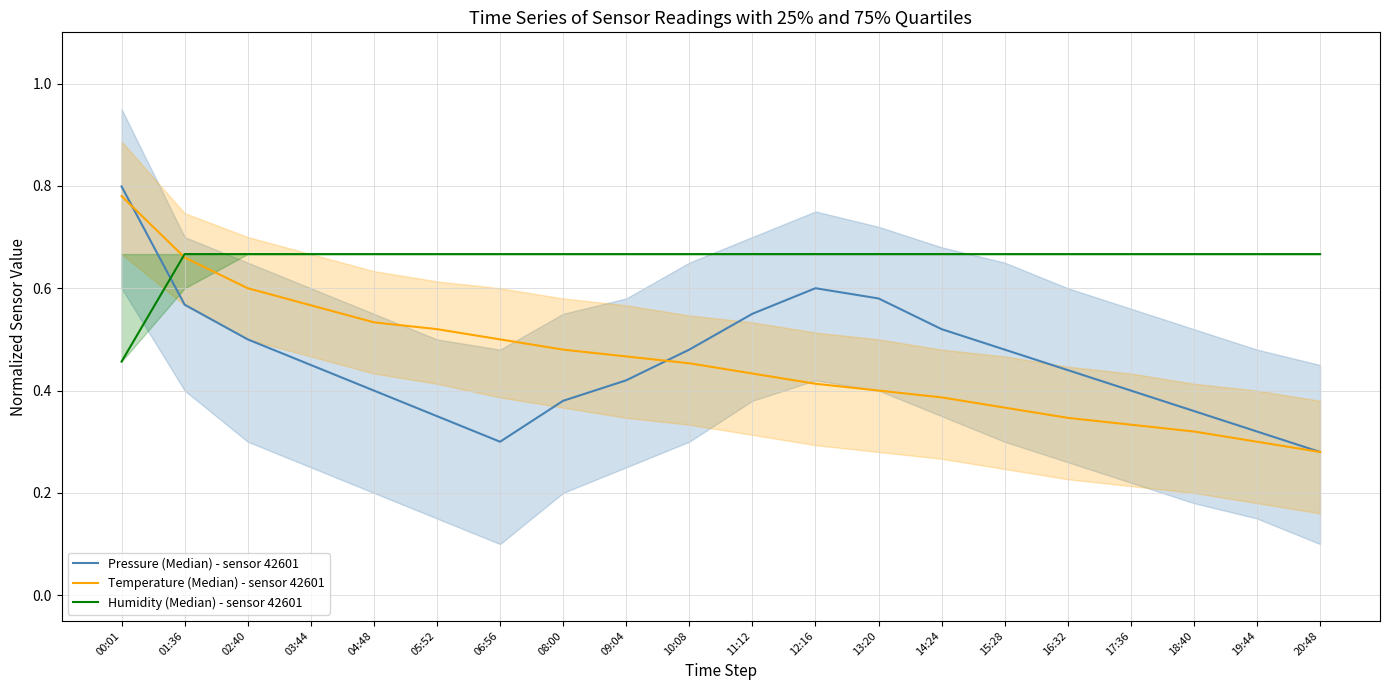

List the series in order of their peak value, lowest first.

Humidity (Median) - sensor 42601, Temperature (Median) - sensor 42601, Pressure (Median) - sensor 42601